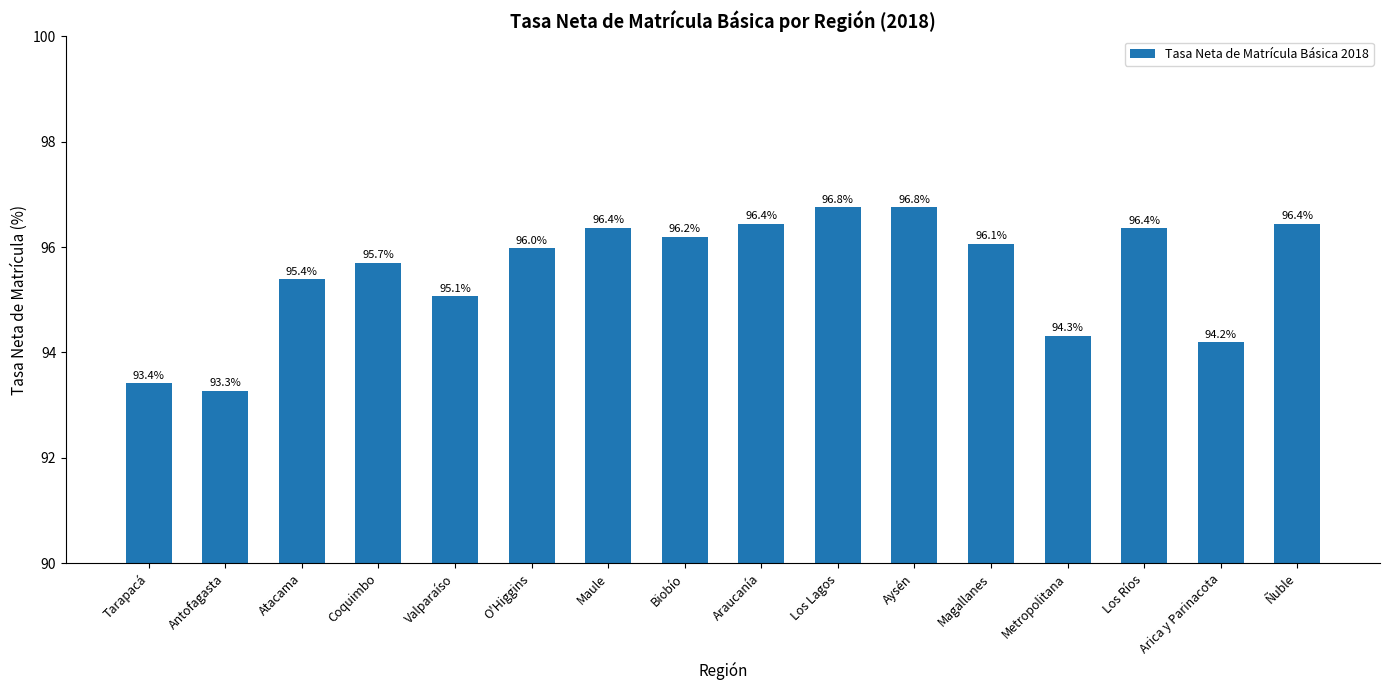

Where is the data nearest to the value 95?

Valparaíso